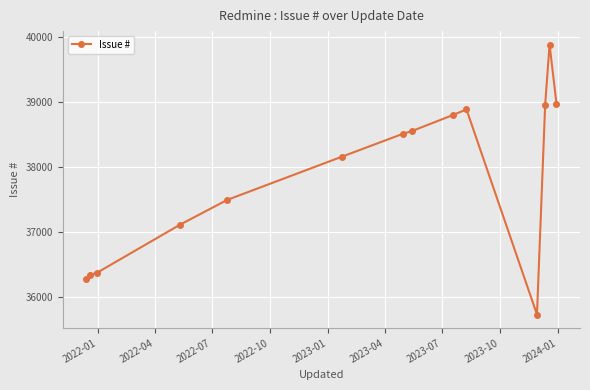

What is the sum of all values?

529978